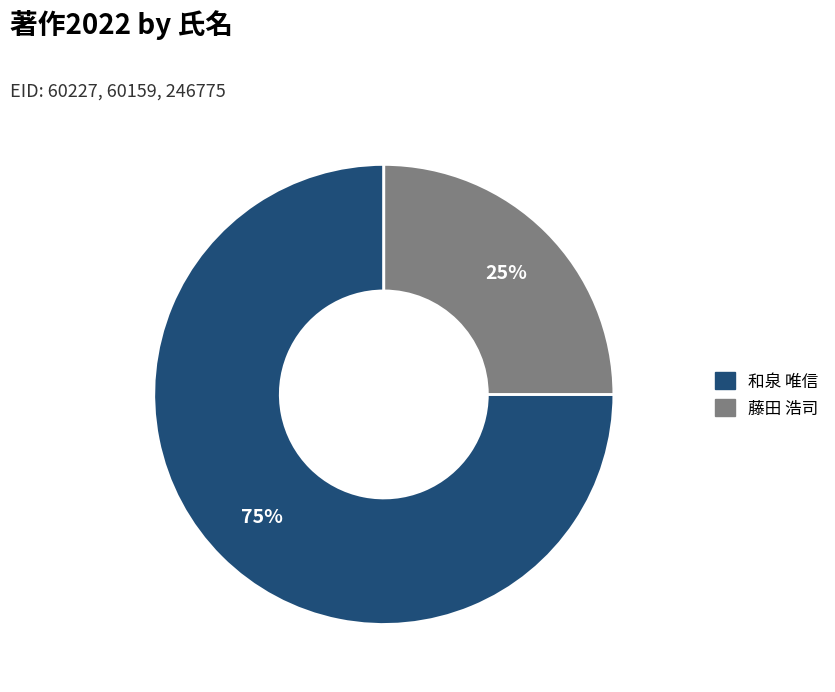

Is there any slice that represents more than half of the pie?

Yes